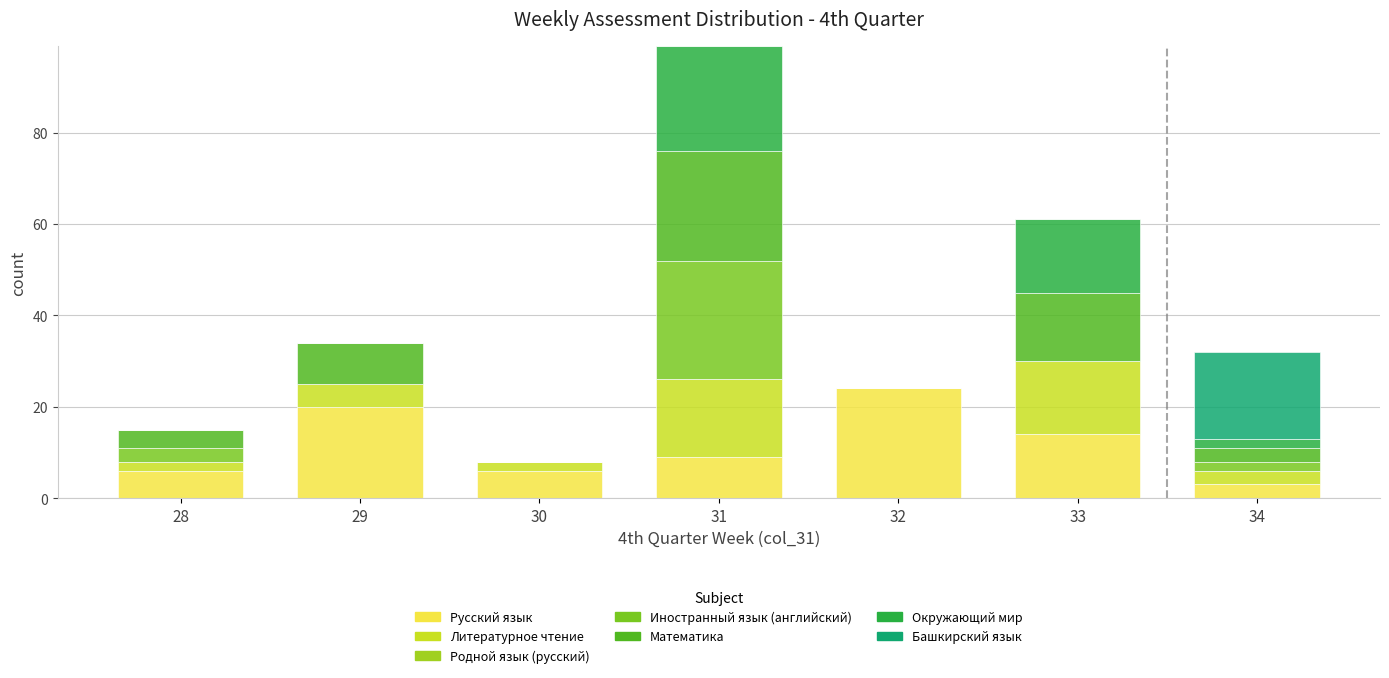

What is the sum of all Русский язык values?

82